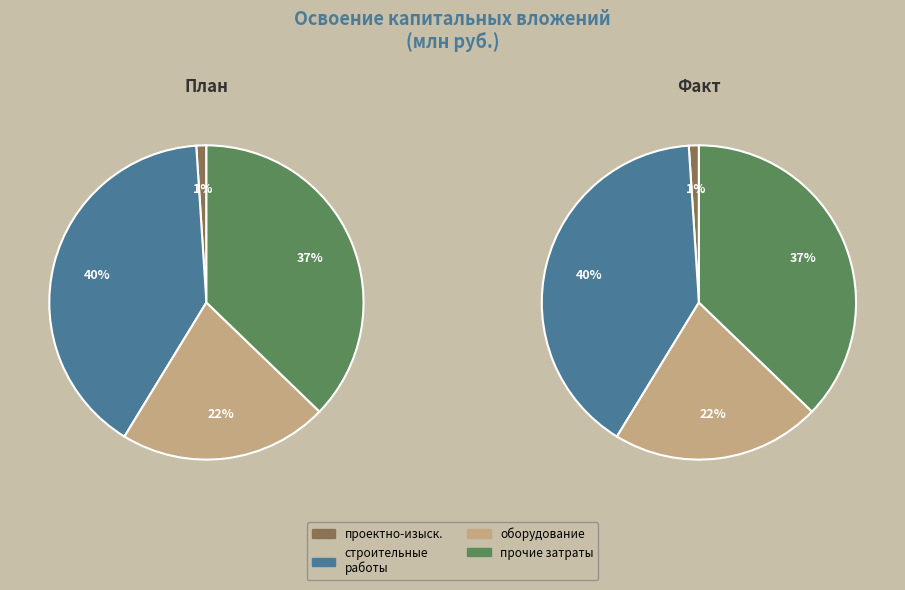

Does проектно-изыскательские работы account for over 50% of the chart?

No